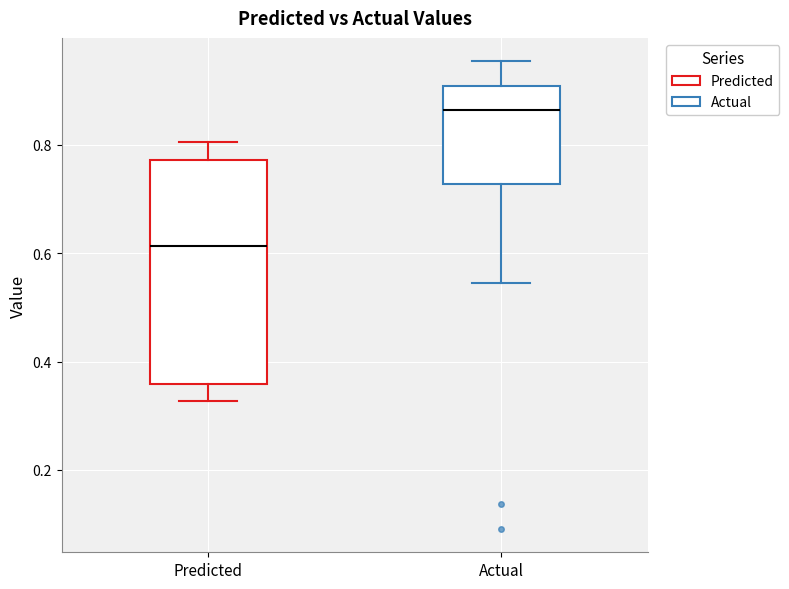

Which box has the lowest median line?

Predicted